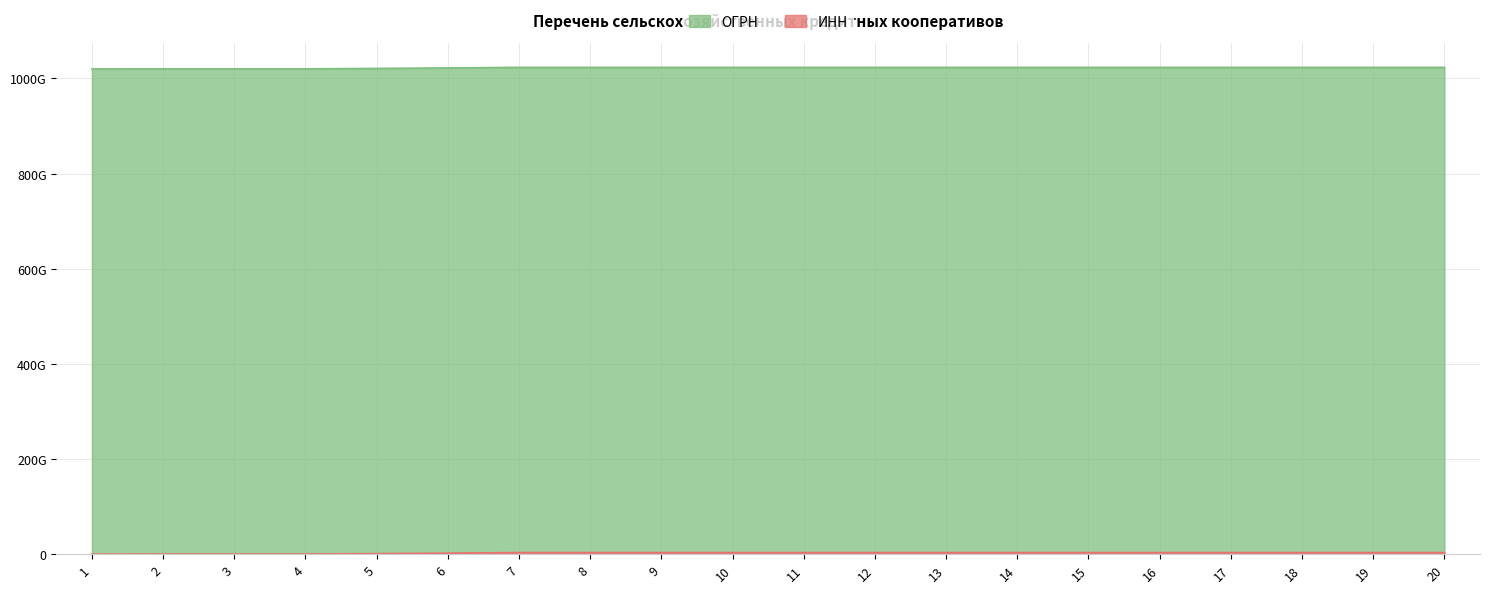

What is the smallest value displayed?

104009255